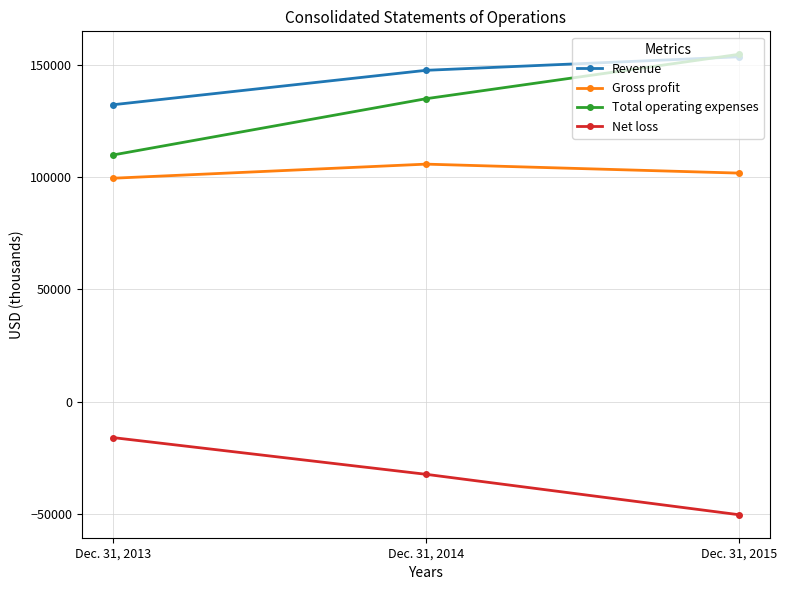

Reading left to right, extract all data points from this chart.

Revenue: Dec. 31, 2013=132257	Dec. 31, 2014=147588	Dec. 31, 2015=153612
Gross profit: Dec. 31, 2013=99507	Dec. 31, 2014=105787	Dec. 31, 2015=101791
Total operating expenses: Dec. 31, 2013=109875	Dec. 31, 2014=134933	Dec. 31, 2015=154704
Net loss: Dec. 31, 2013=-16068	Dec. 31, 2014=-32418	Dec. 31, 2015=-50424